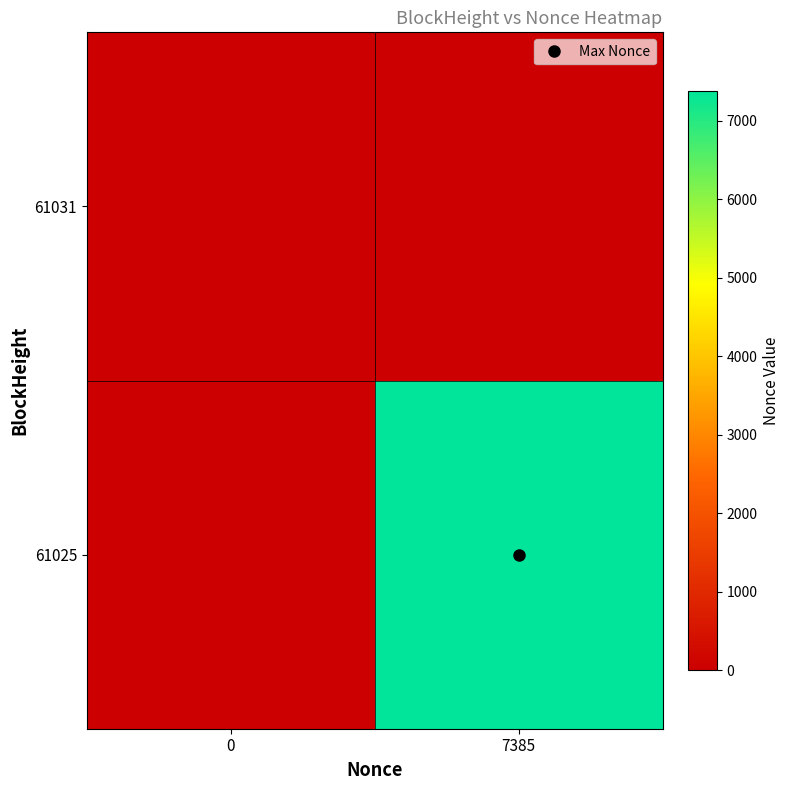

What is the spread (max minus min) of values at 7385?

7385